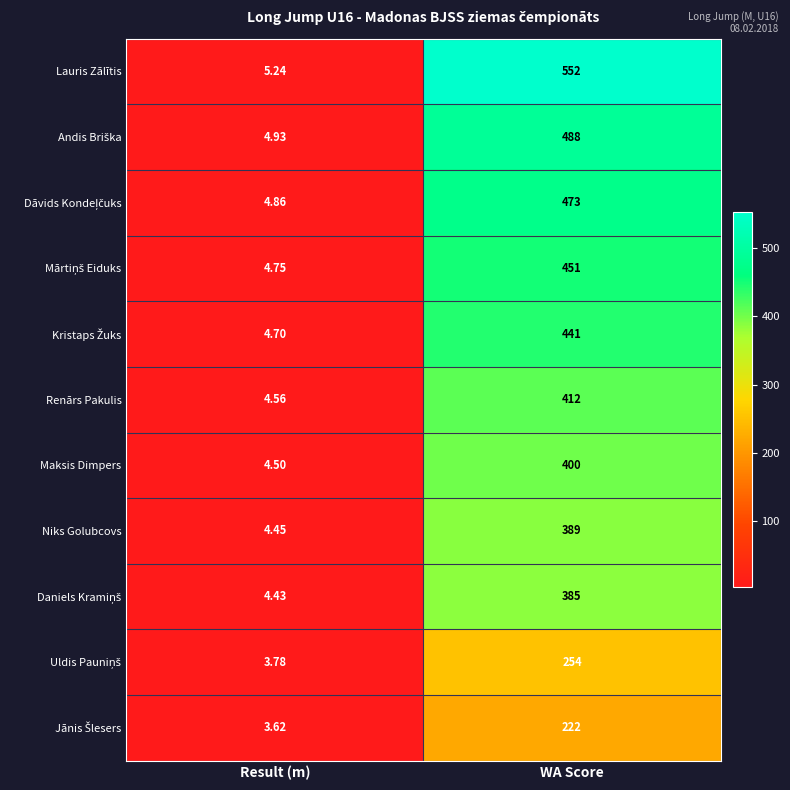

At which category is the sum across all series the highest?

WA Score